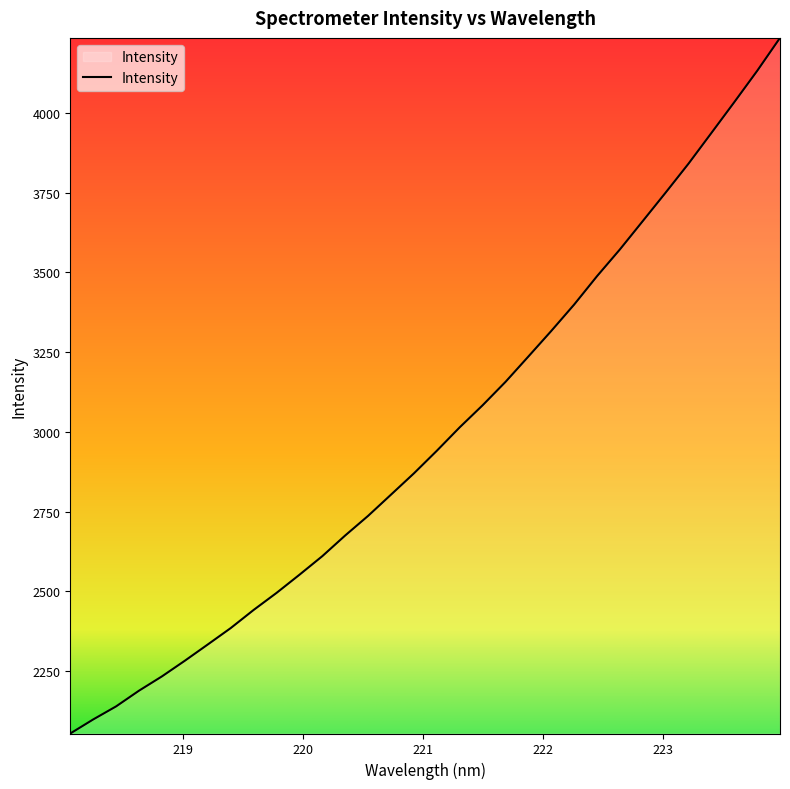

What is the maximum value shown in the chart?

4235.1